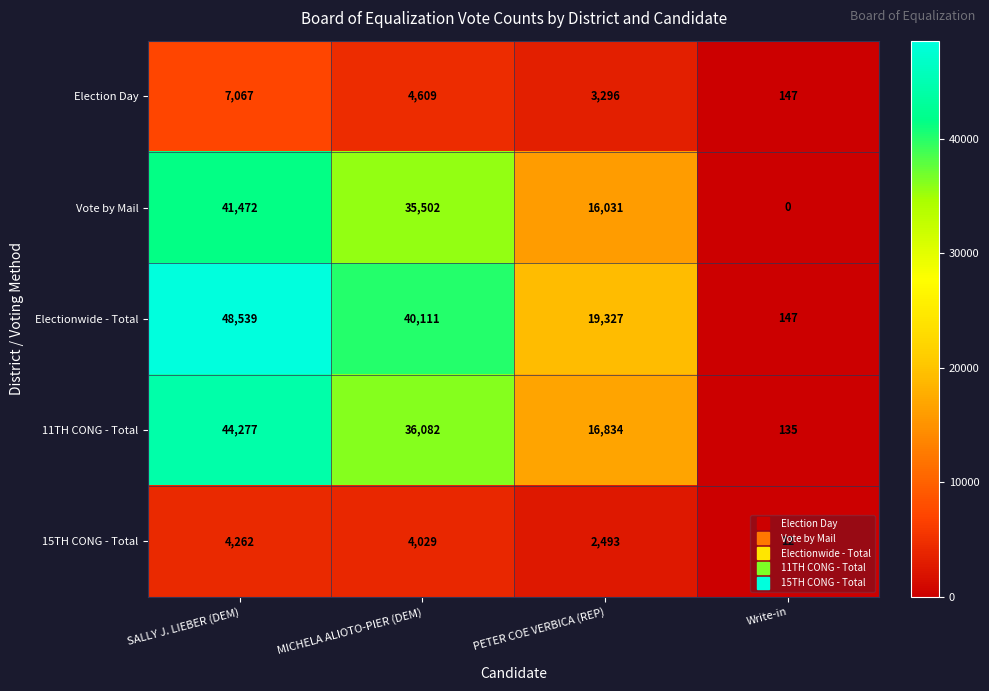

What is the difference between the maximum and second lowest values in the Electionwide - Total series?

29212